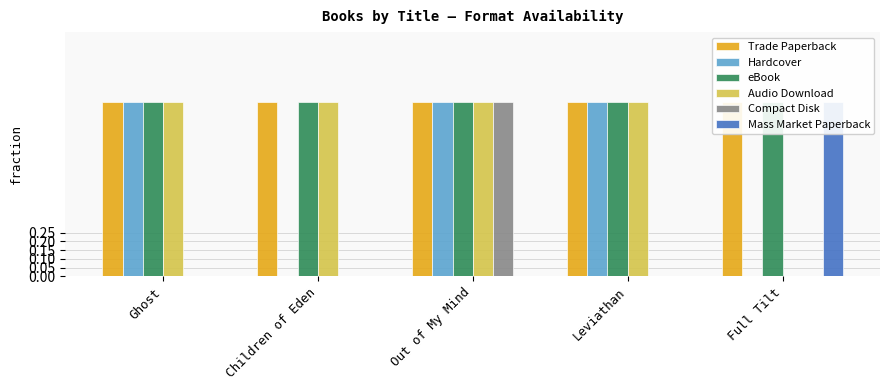

List the series in order of their peak value, highest first.

Trade Paperback, Hardcover, eBook, Audio Download, Compact Disk, Mass Market Paperback